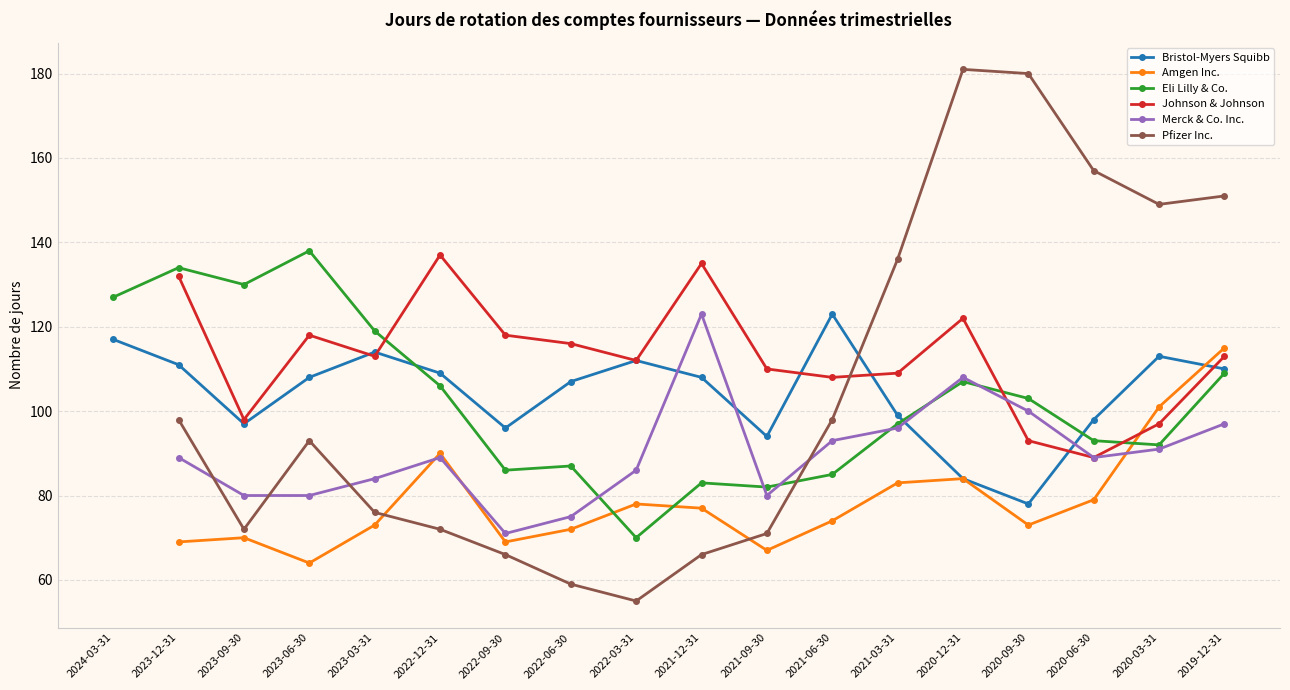

Which series ends up on top after the final intersection of Merck & Co. Inc. and Bristol-Myers Squibb?

Bristol-Myers Squibb